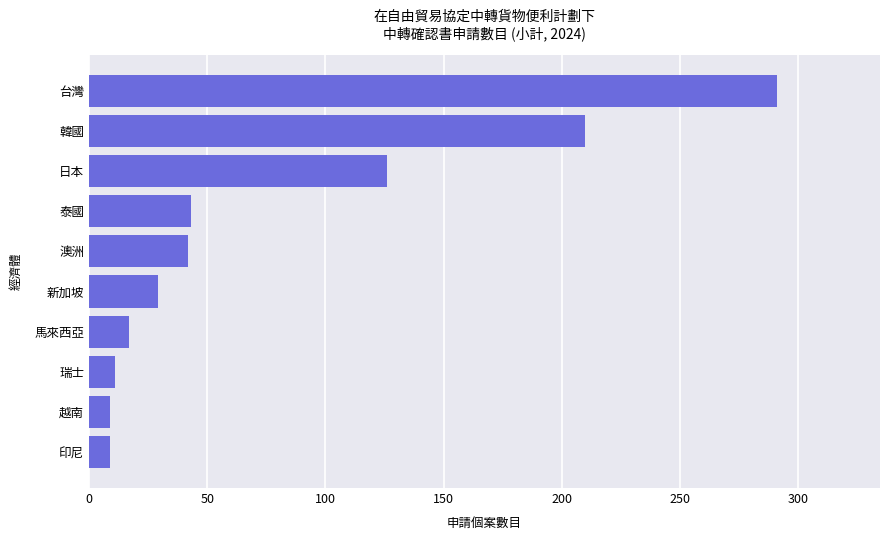

What is the minimum value shown in the chart?

9